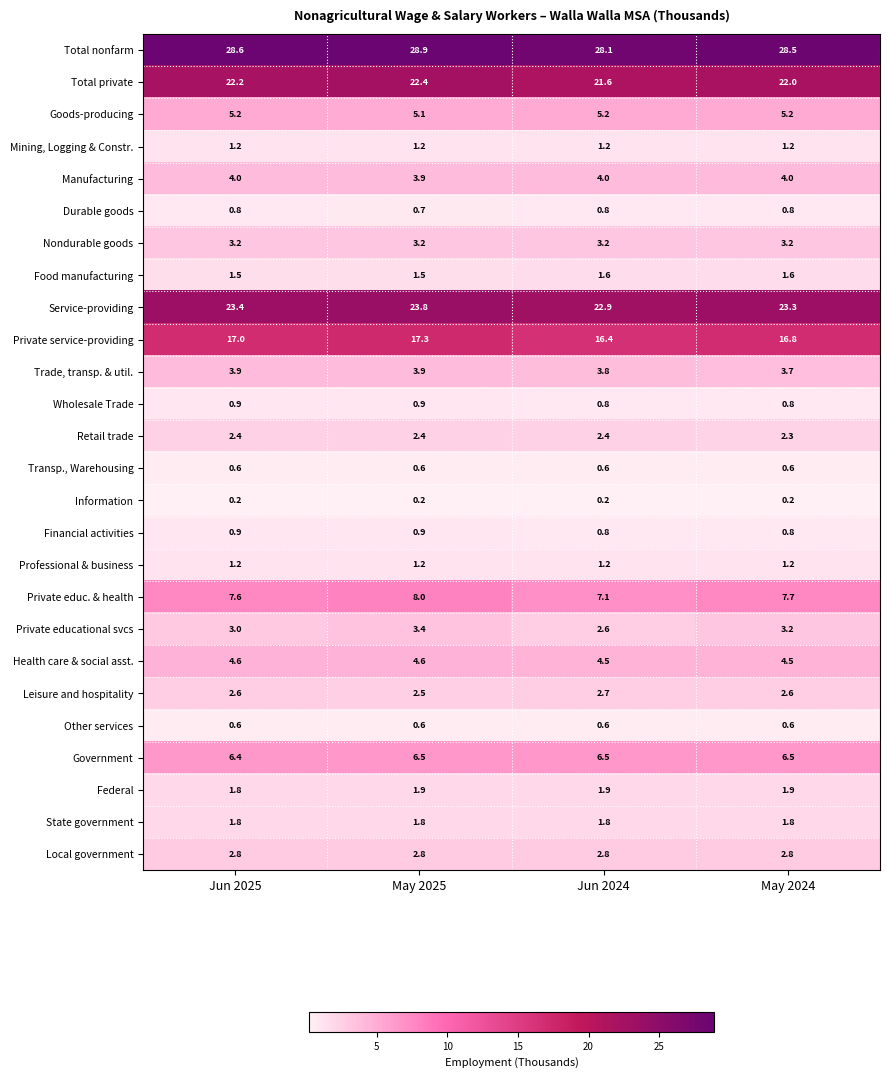

What is the minimum value shown in the chart?

0.2